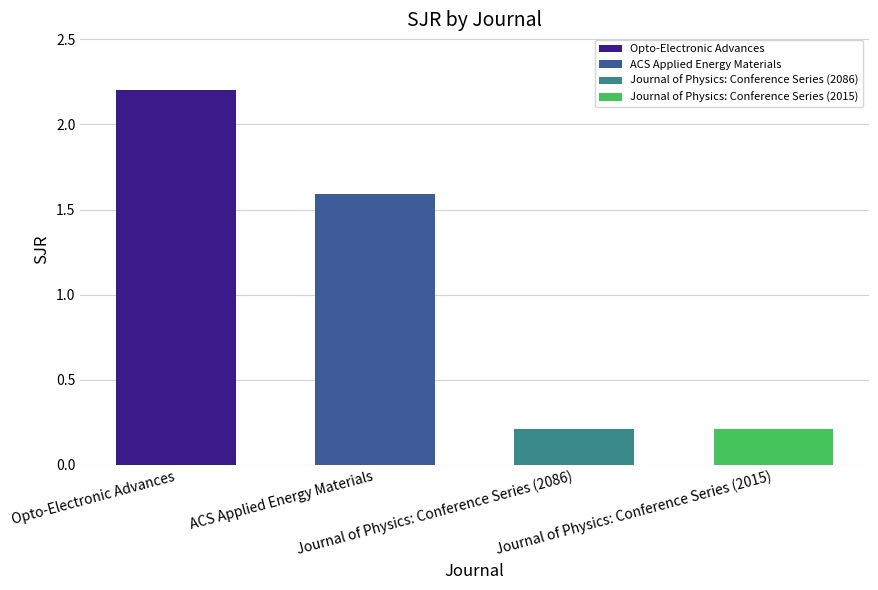

Which has a higher value, Opto-Electronic Advances or Journal of Physics: Conference Series (2086)?

Opto-Electronic Advances